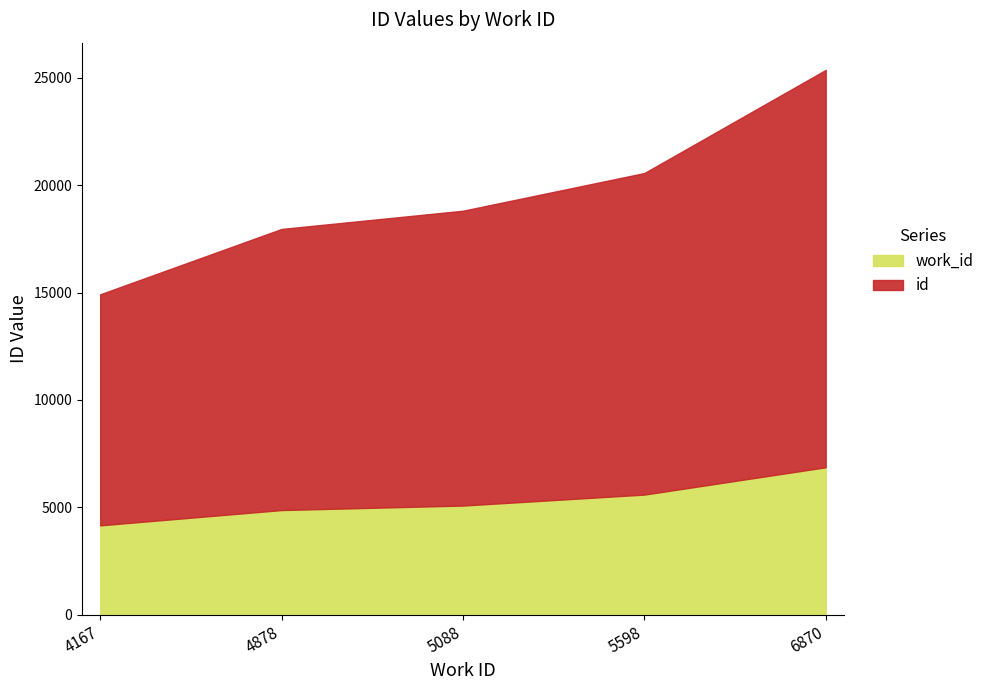

At which category is the sum across all series the highest?

6870